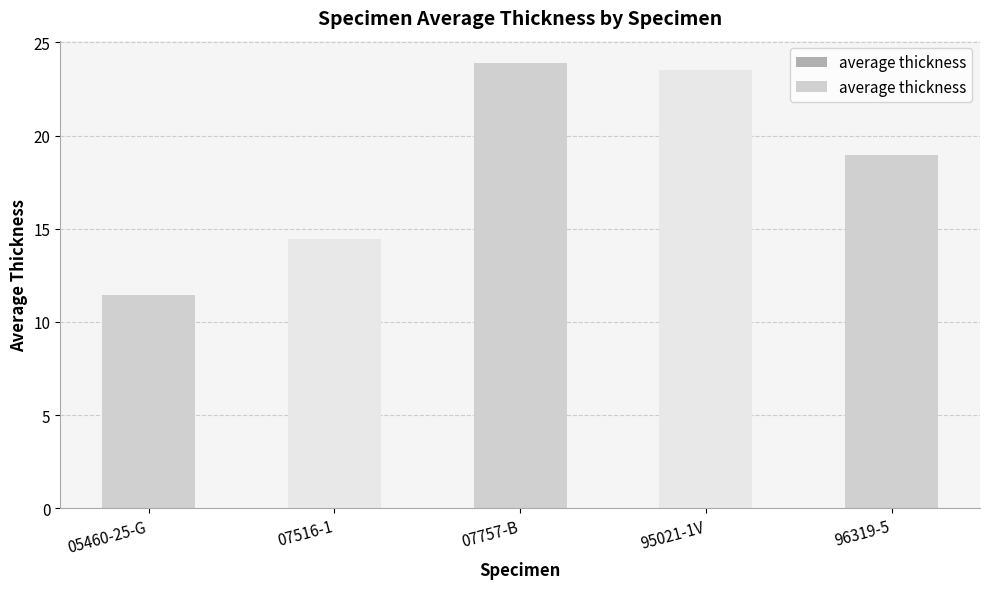

What is the difference between the second highest and minimum values?

12.0